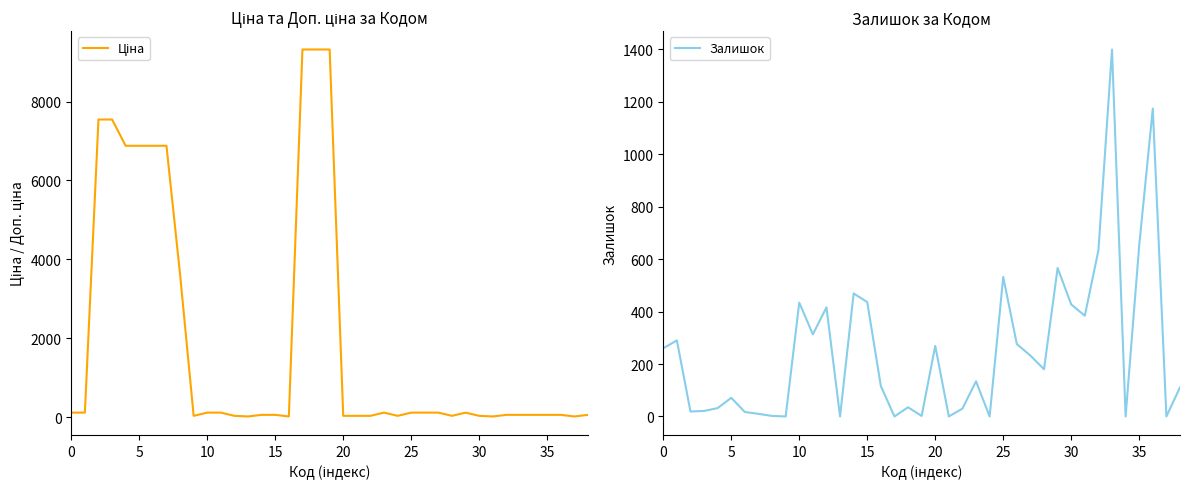

Rank the series by their maximum value, from lowest to highest.

Залишок, Ціна